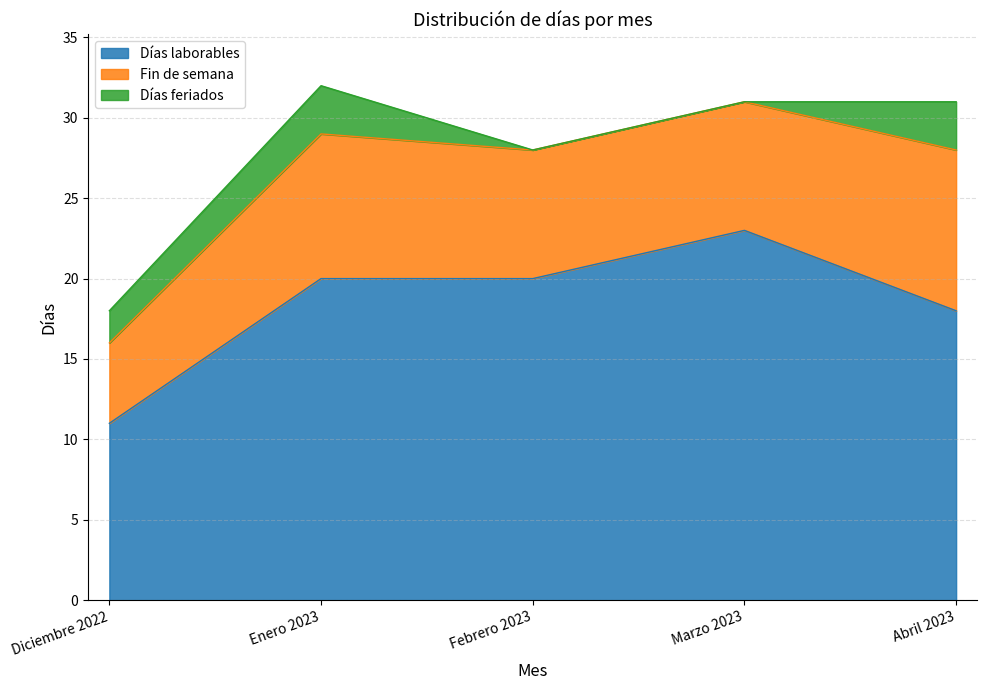

What is the approximate value of Días laborables at Abril 2023, to the nearest 5?

20